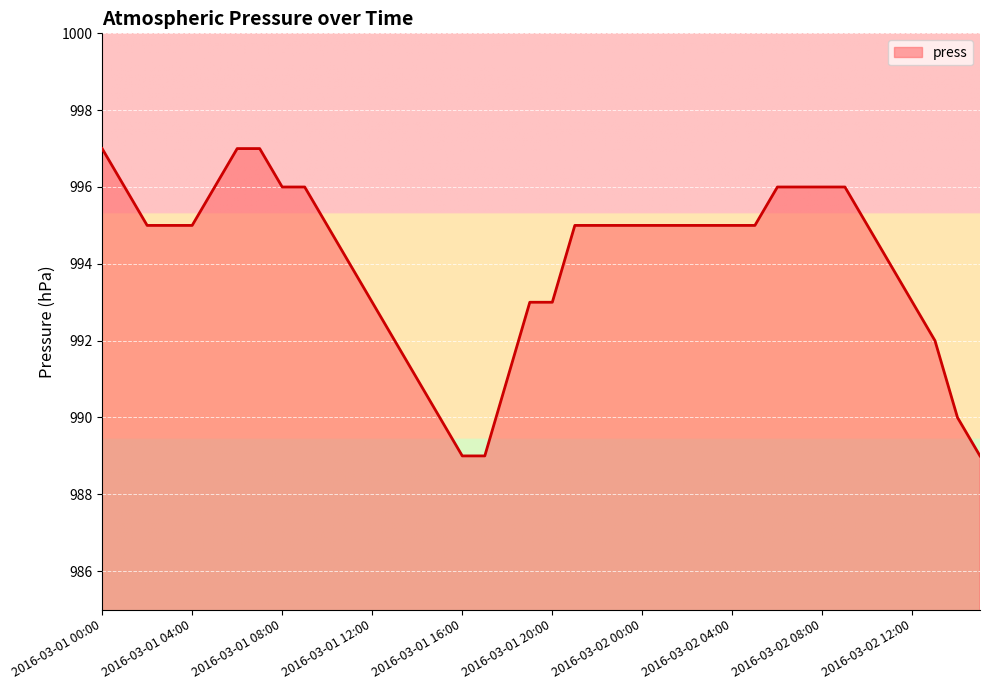

What is the maximum value shown in the chart?

997